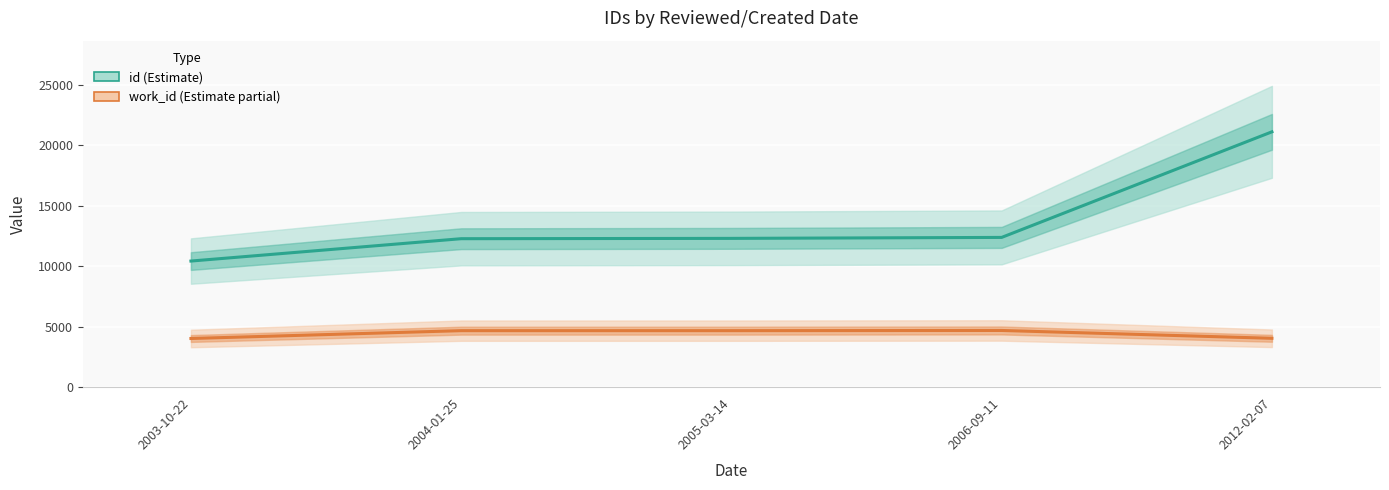

Reading right to left, list all the values displayed in this chart.

id: 21100	12376	12296	12270	10422
work_id: 4040	4687	4671	4671	4024